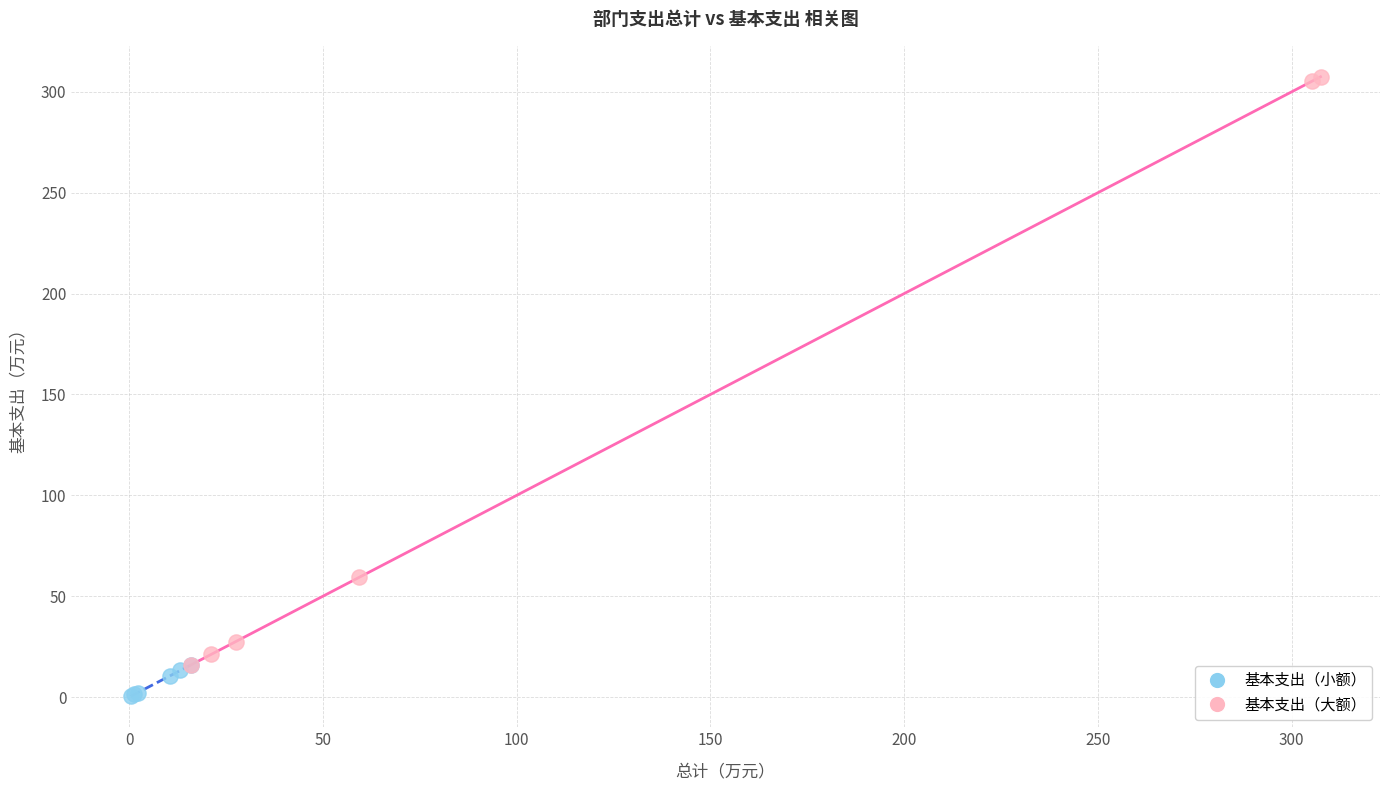

Which series has the largest Y range (max minus min)?

基本支出（大额）